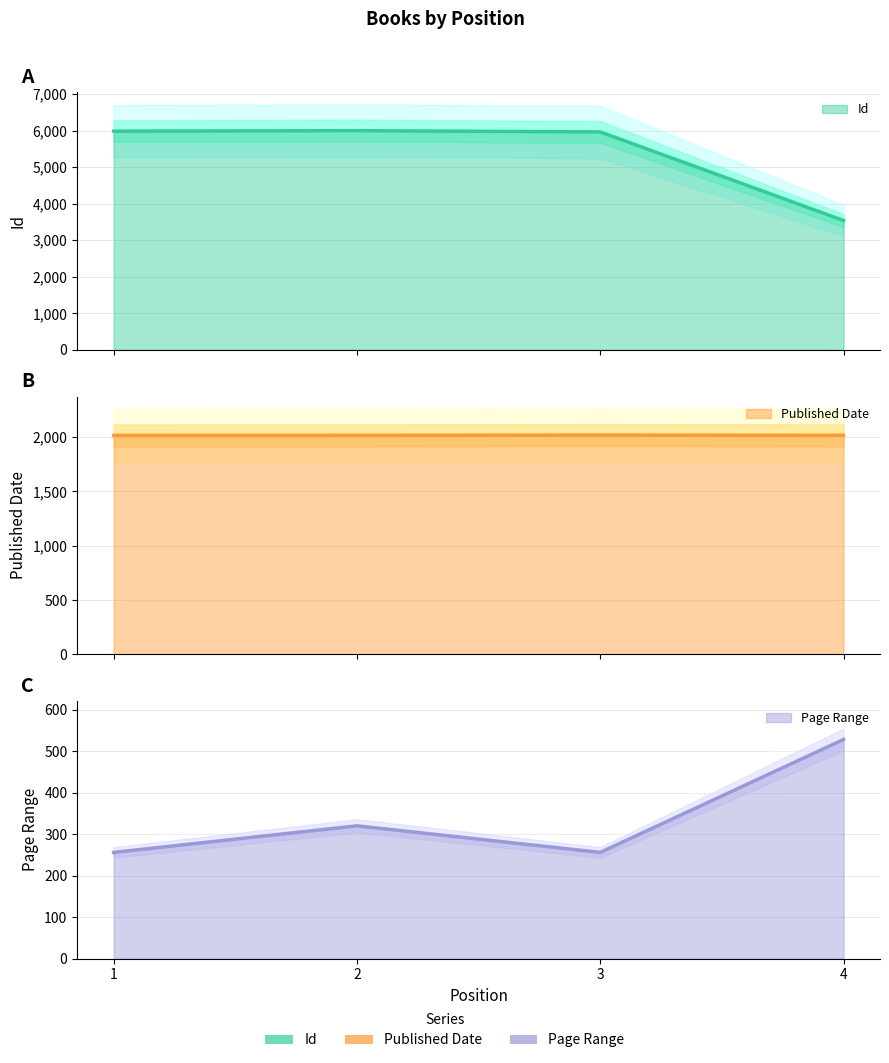

Where is the first local maximum for Published Date?

3